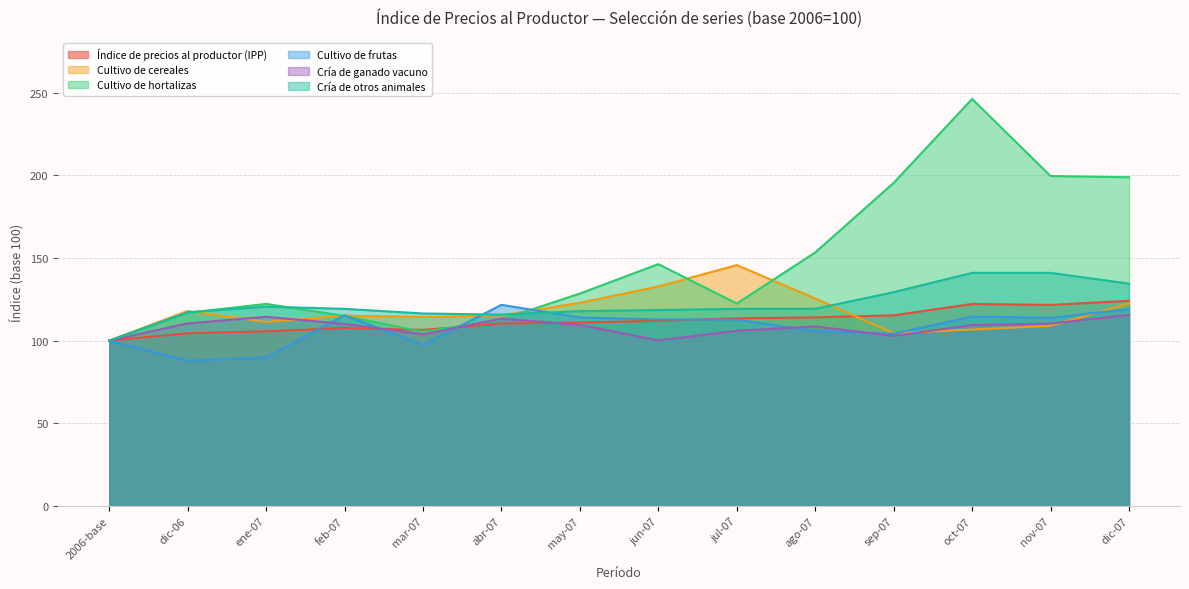

Which has a higher value, dic-06 or jun-07?

jun-07